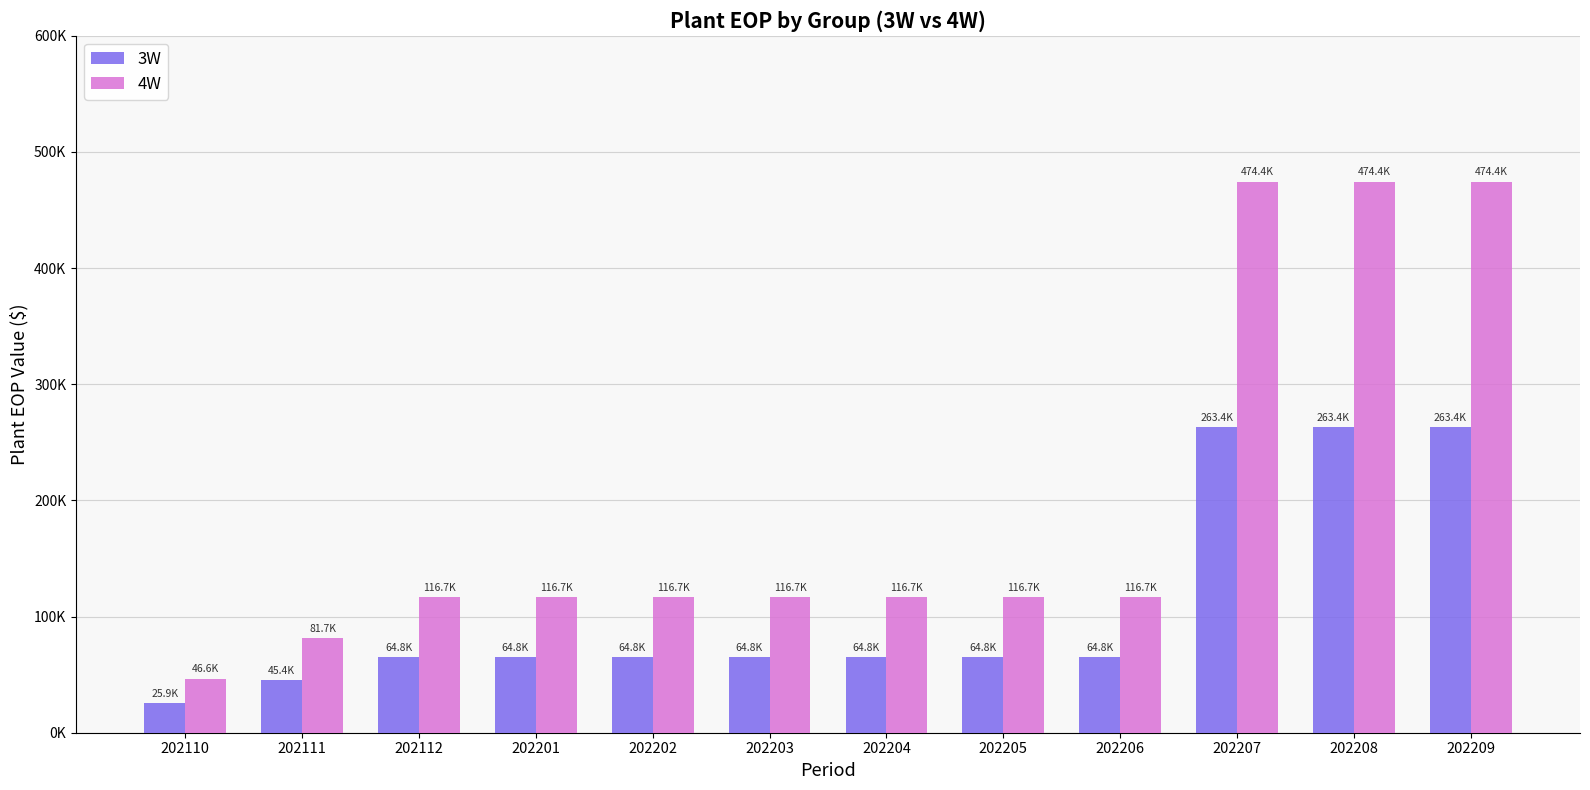

What are all the series names shown in the legend?

3W, 4W